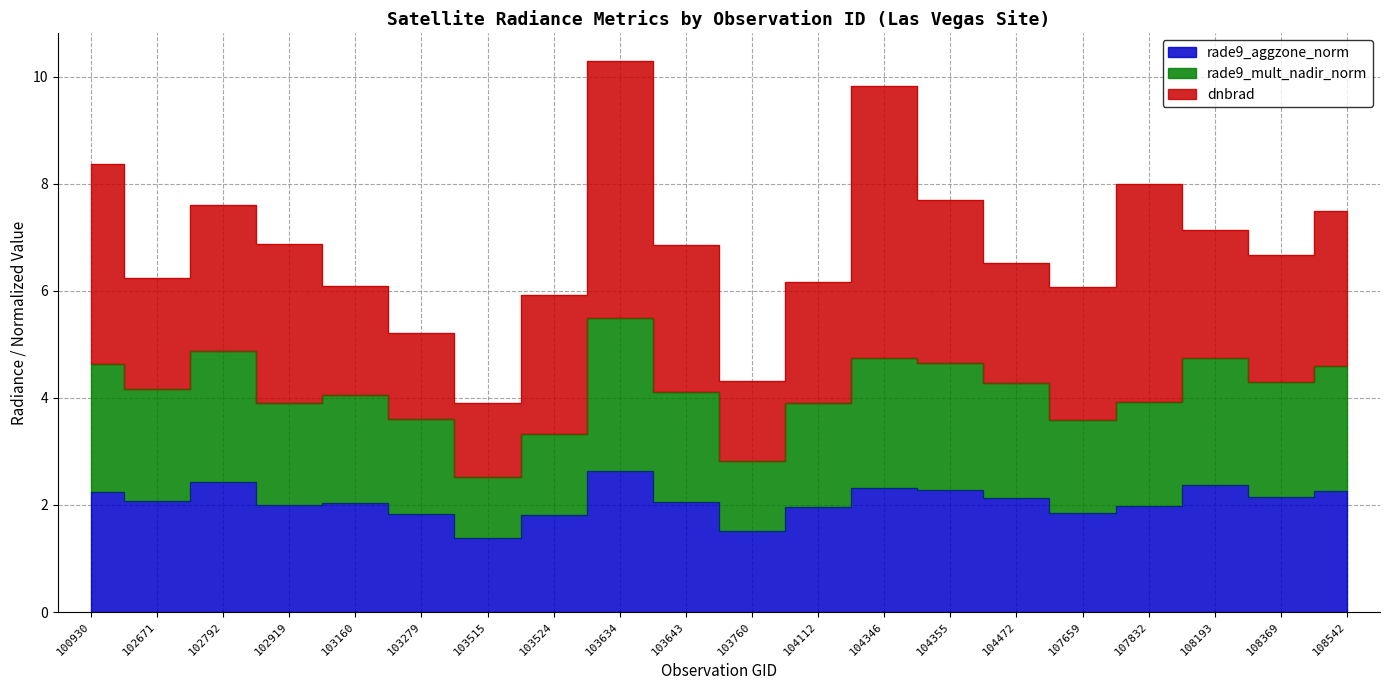

What is the average value of the rade9_aggzone_norm series?

2.1